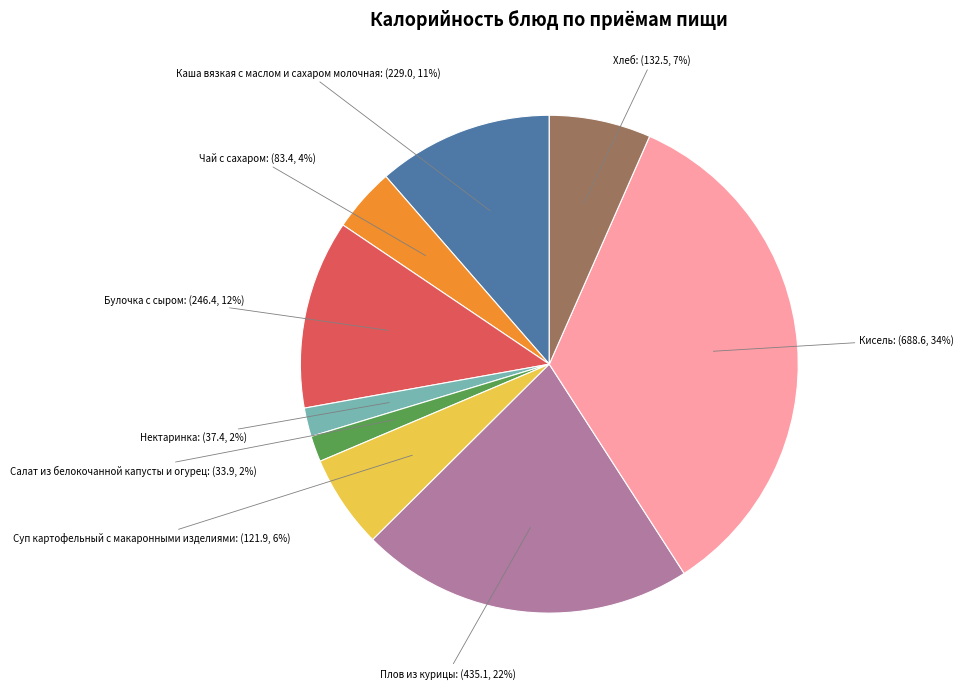

Is there a majority slice in this chart?

No